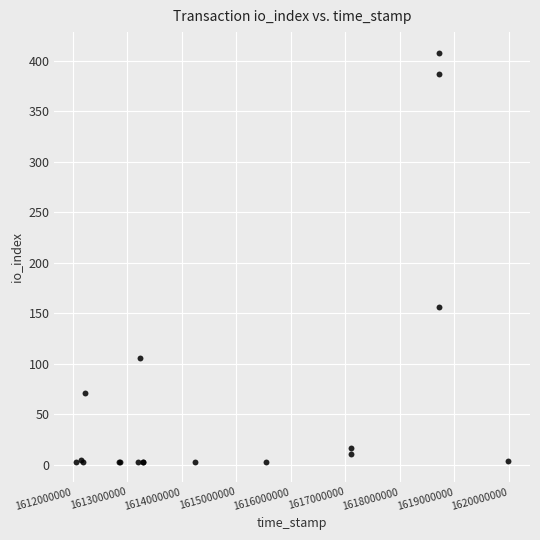

What Y value in the scatter plot is closest to 205?

156